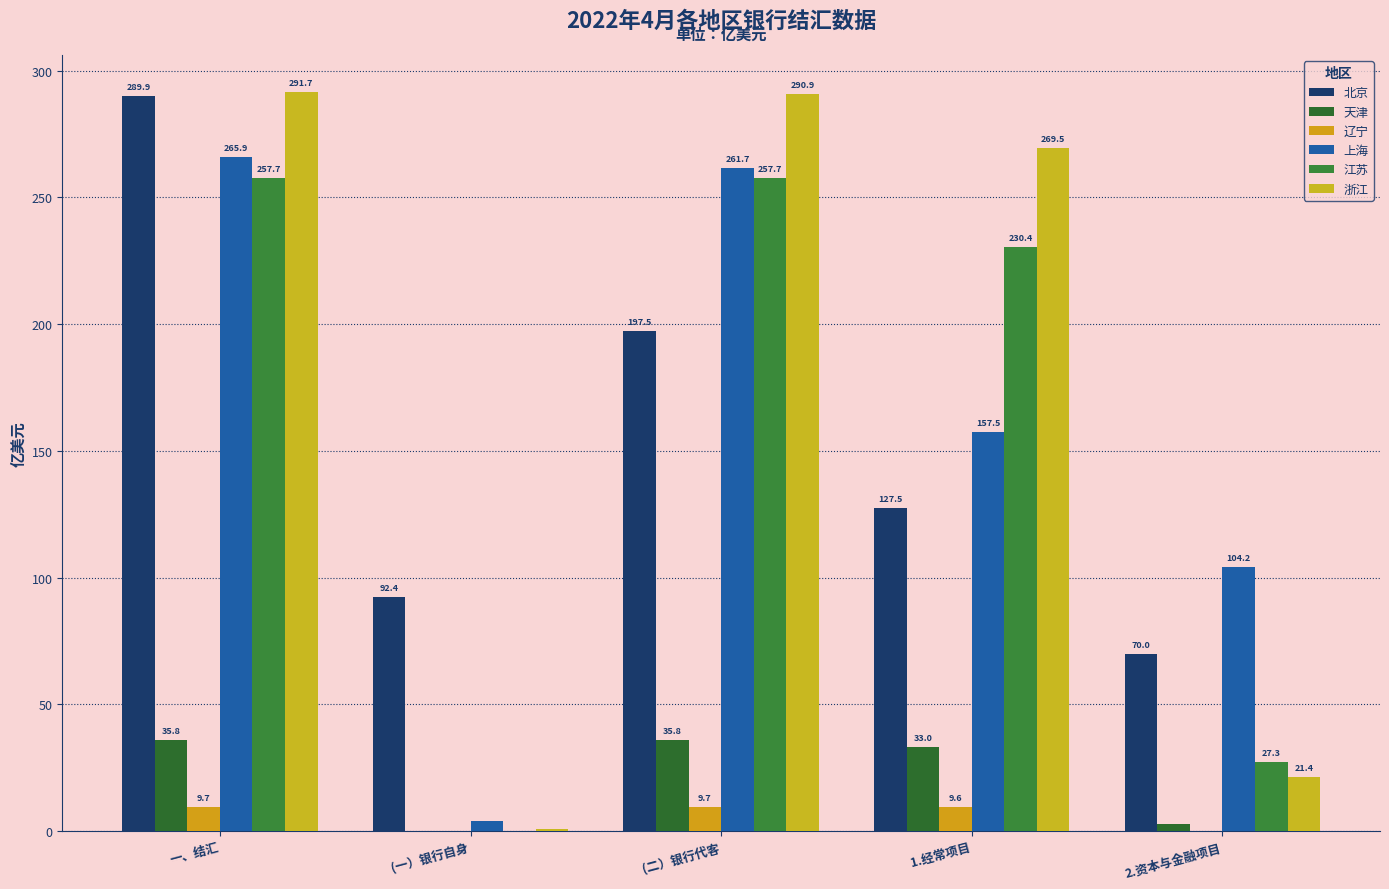

What is the greatest value displayed?

291.7